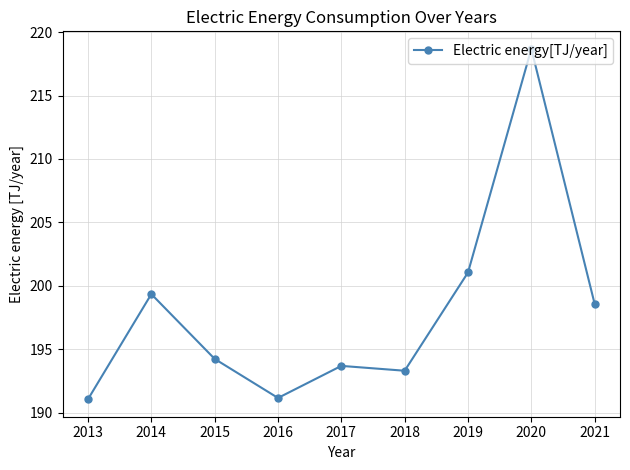

Where is the data nearest to the value 204?

2019